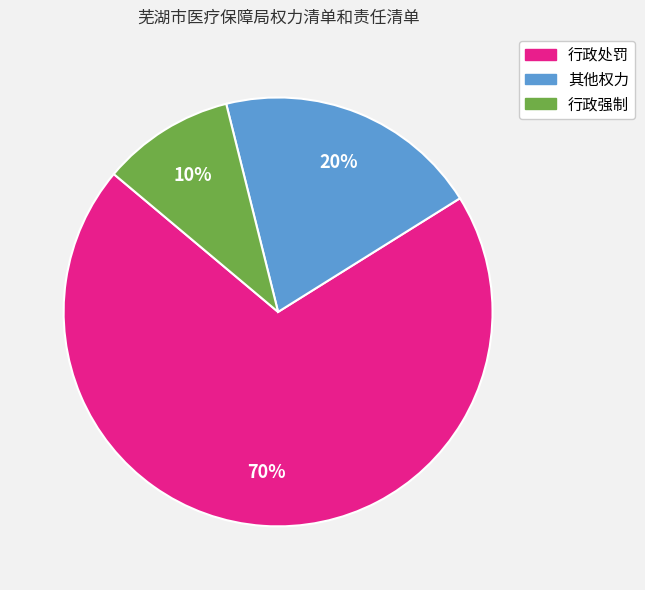

To the nearest percent, what is the average slice percentage?

33%